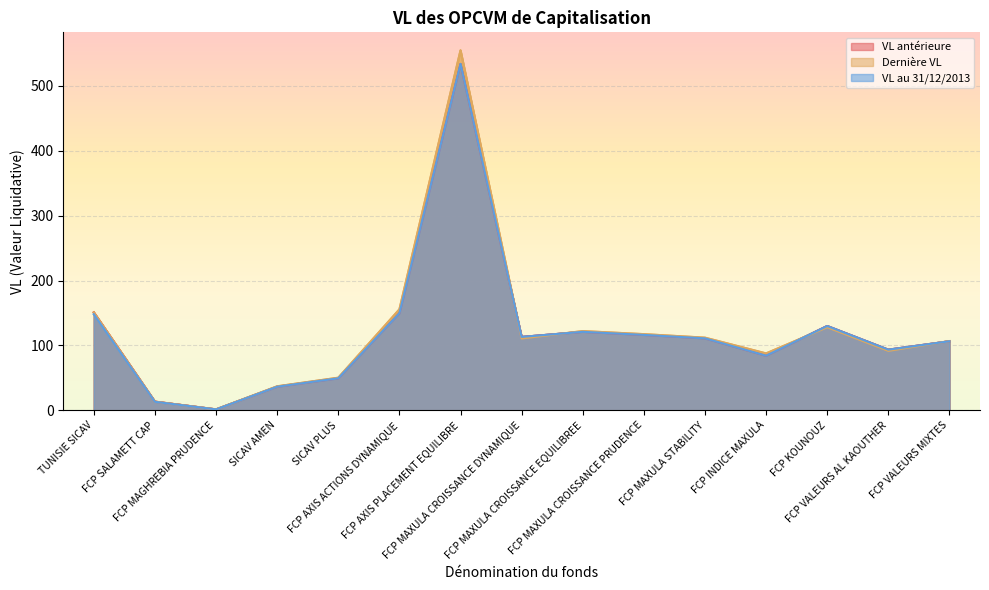

How many lines are shown in the chart?

3